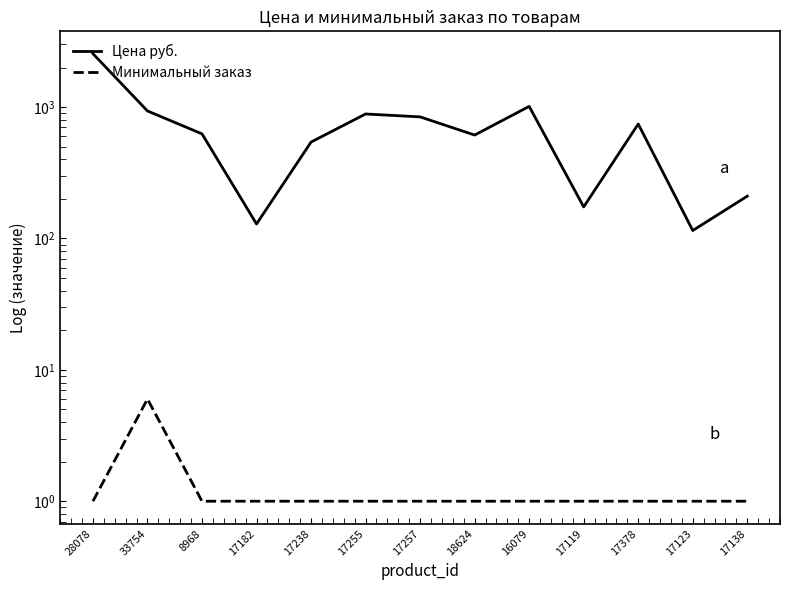

What are all the series names shown in the legend?

Цена руб., Минимальный заказ